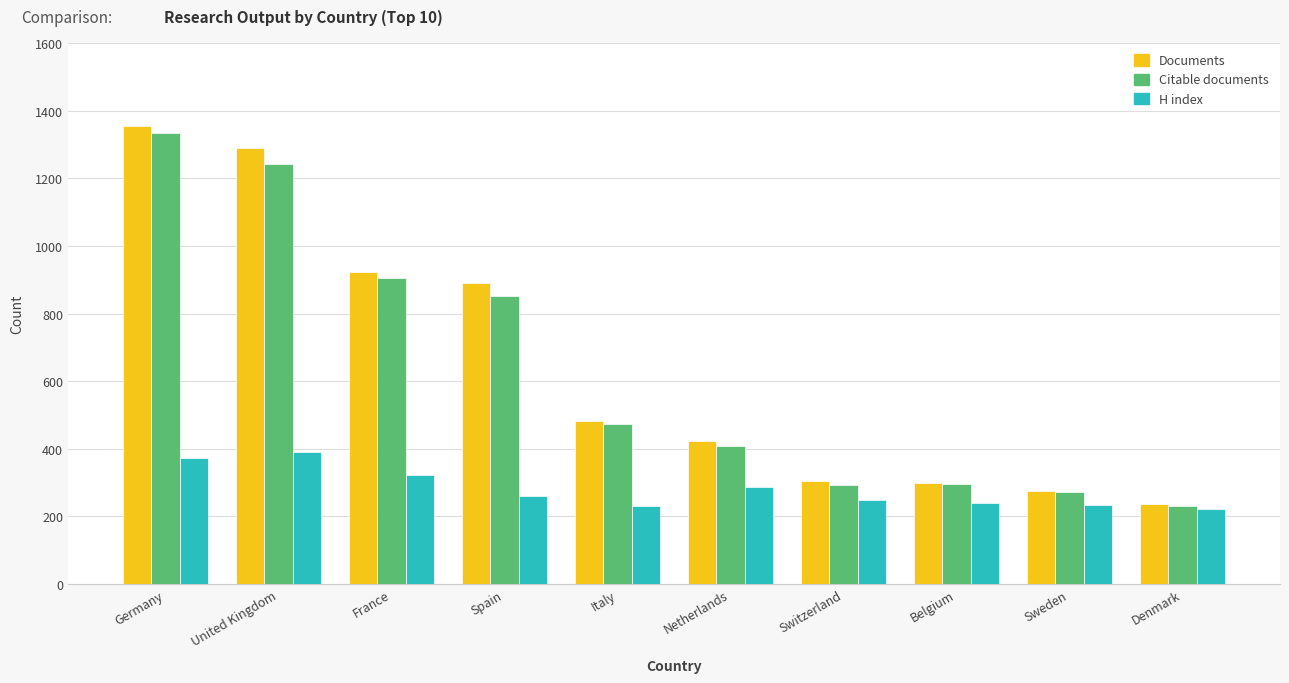

At how many categories does at least one series exceed 1277?

2